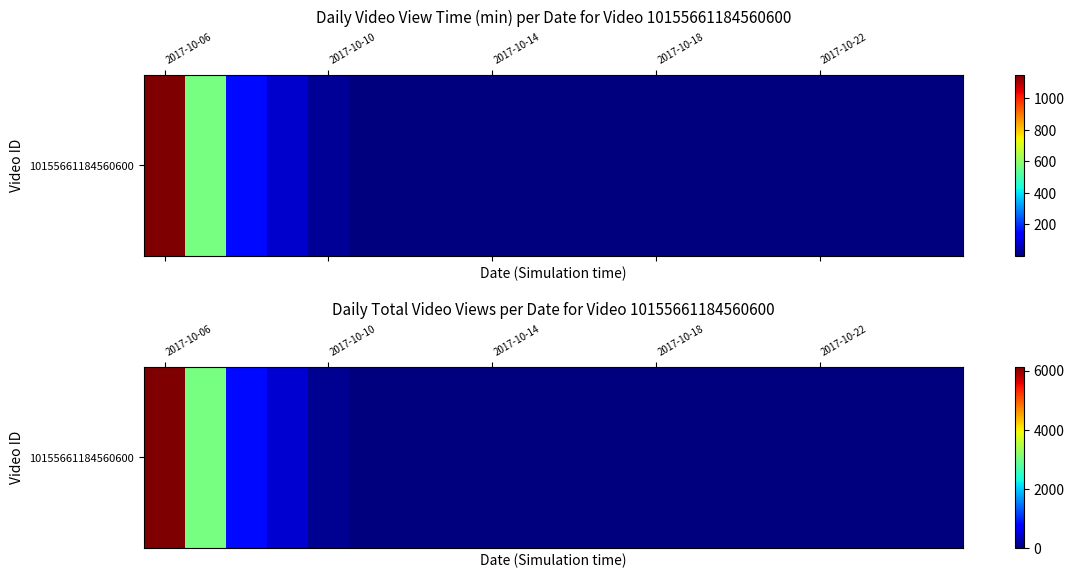

How many distinct data groups are displayed?

1